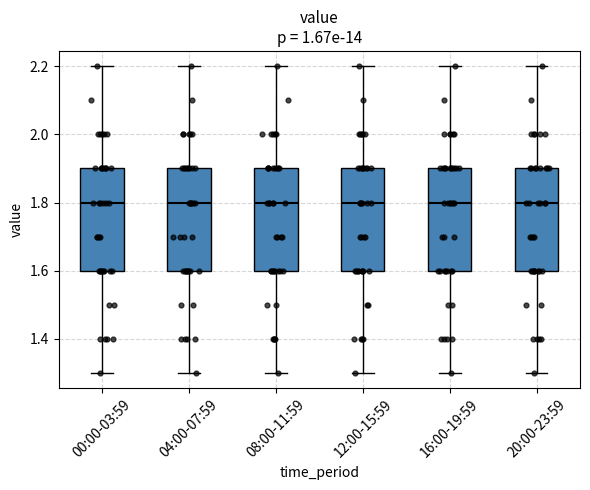

Where does the lower whisker of the box for 04:00-07:59 end on the y-axis? The values are not printed on the chart, so give them approximately, as read against the axis.

1.3